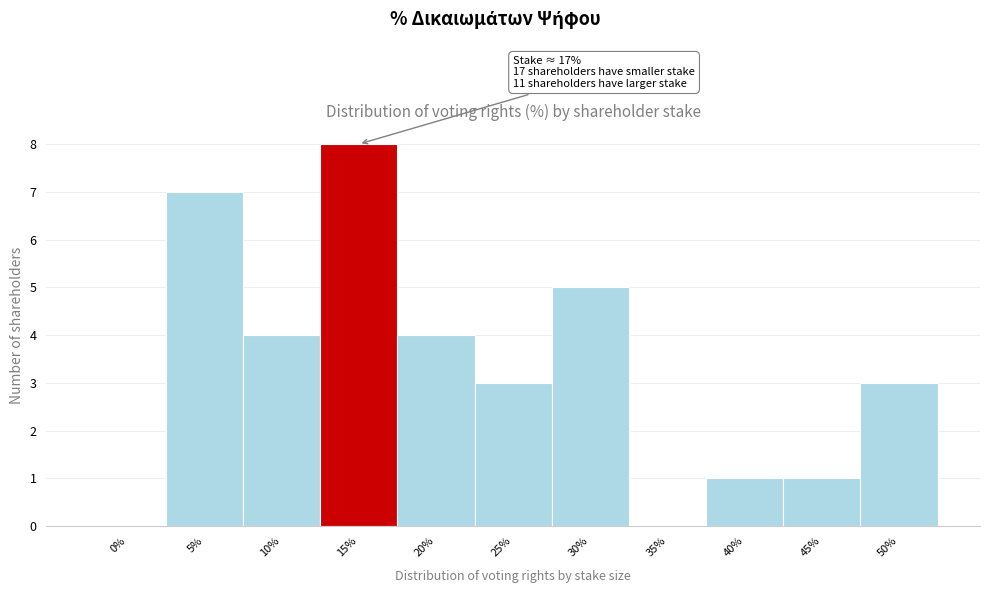

Reading right to left, list all the values displayed in this chart.

50%=3	45%=1	40%=1	35%=0	30%=5	25%=3	20%=4	15%=8	10%=4	5%=7	0%=0